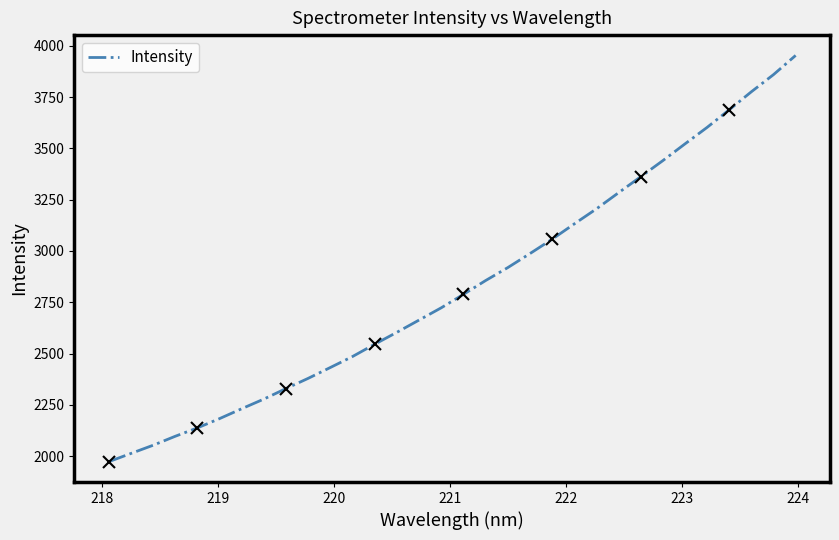

What is the minimum value for Intensity?

1973.2